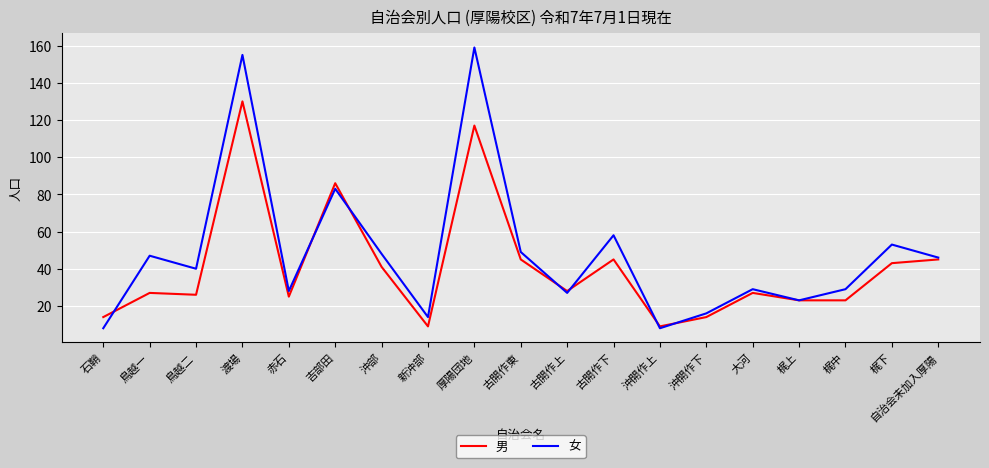

How many lines are shown in the chart?

2